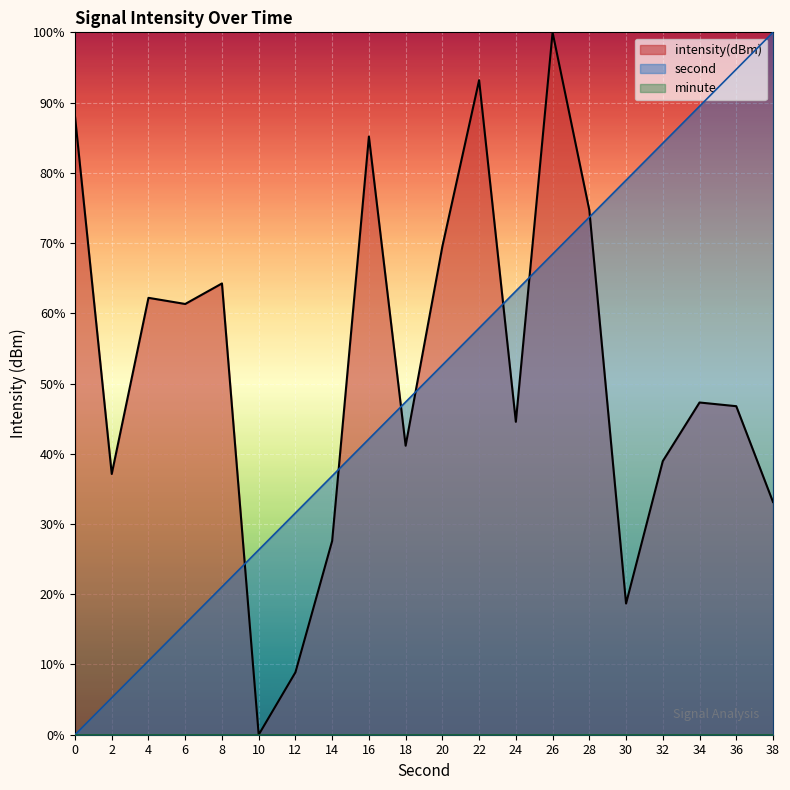

What is the total value across all series at 6?

77.1